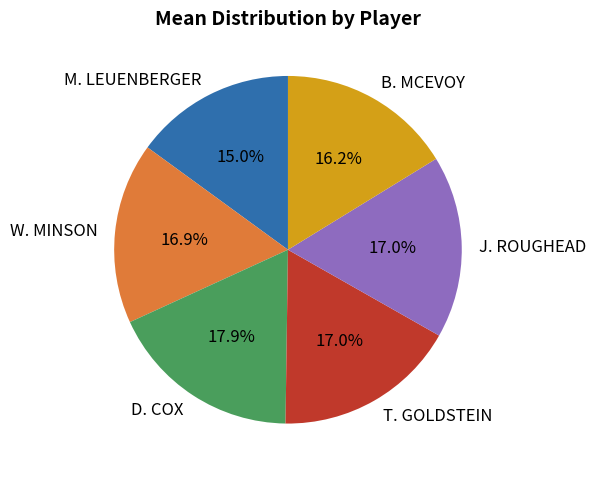

To the nearest percent, what is the average slice percentage?

17%